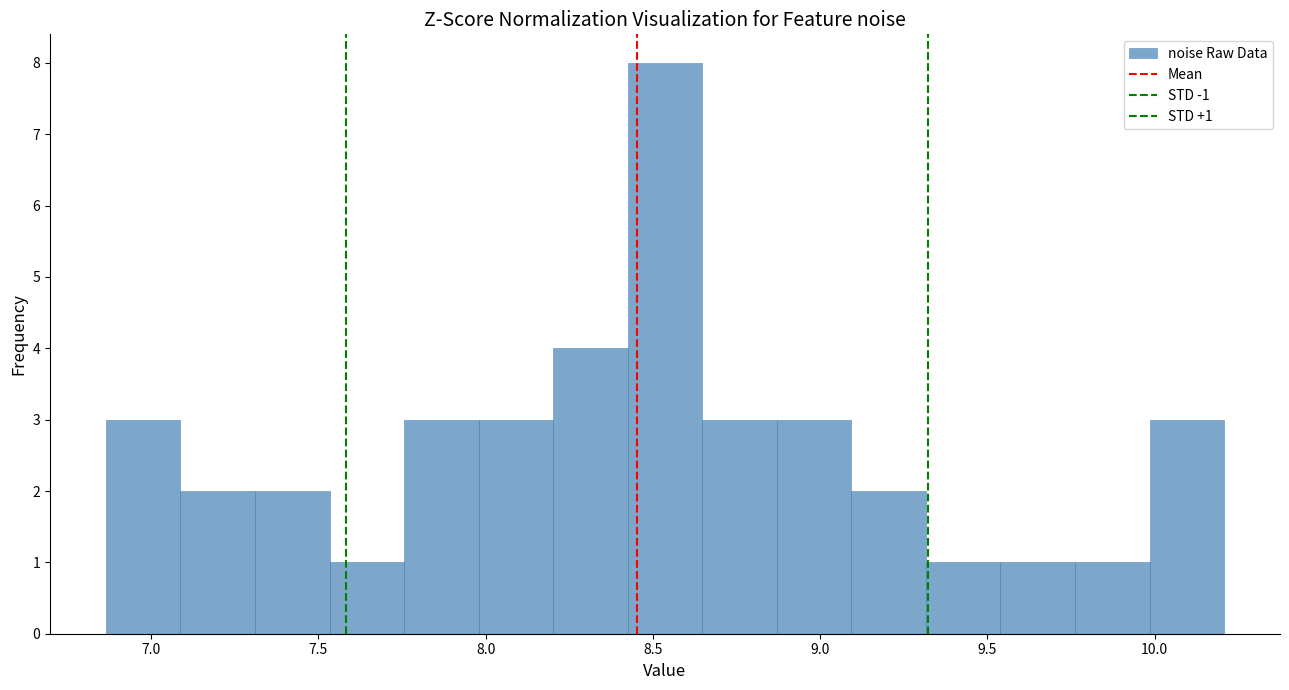

Over which range of the x-axis is the bar tallest?

8.40 to 8.65